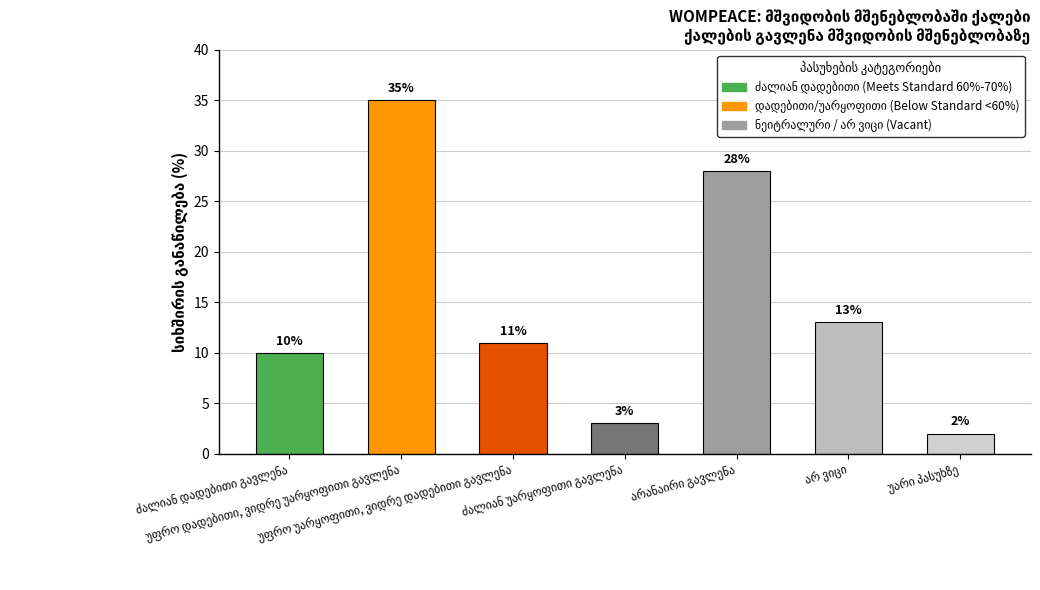

What is the greatest value displayed?

35